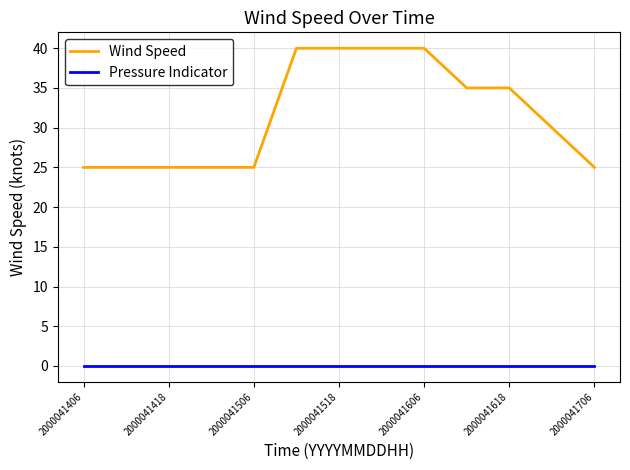

What is the difference between the maximum and minimum values in the Wind Speed series?

15